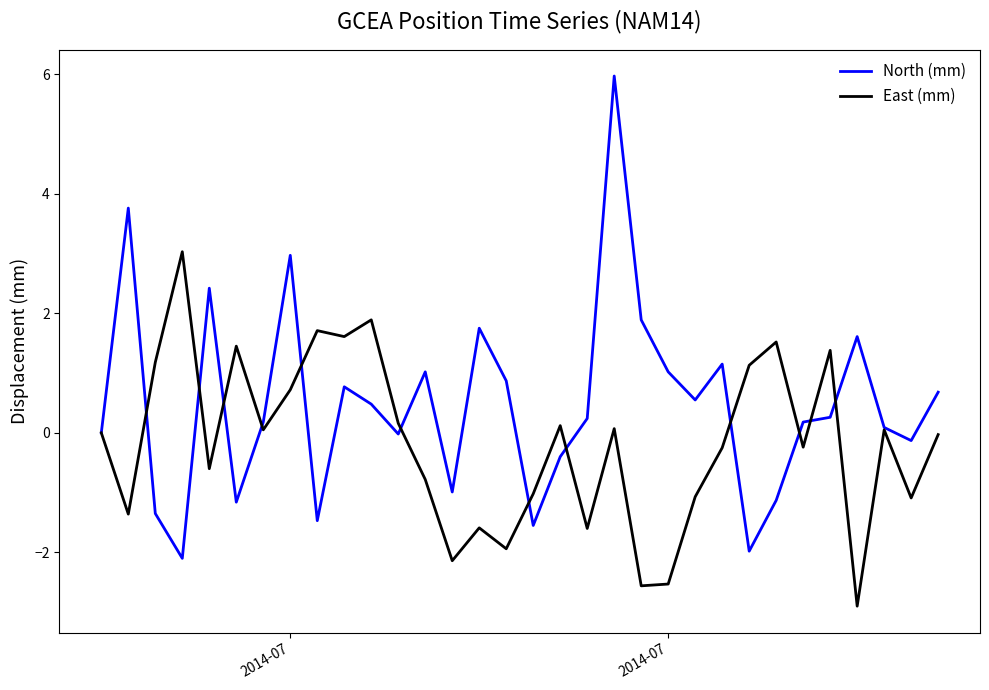

Which series has the widest spread of values?

North (mm)